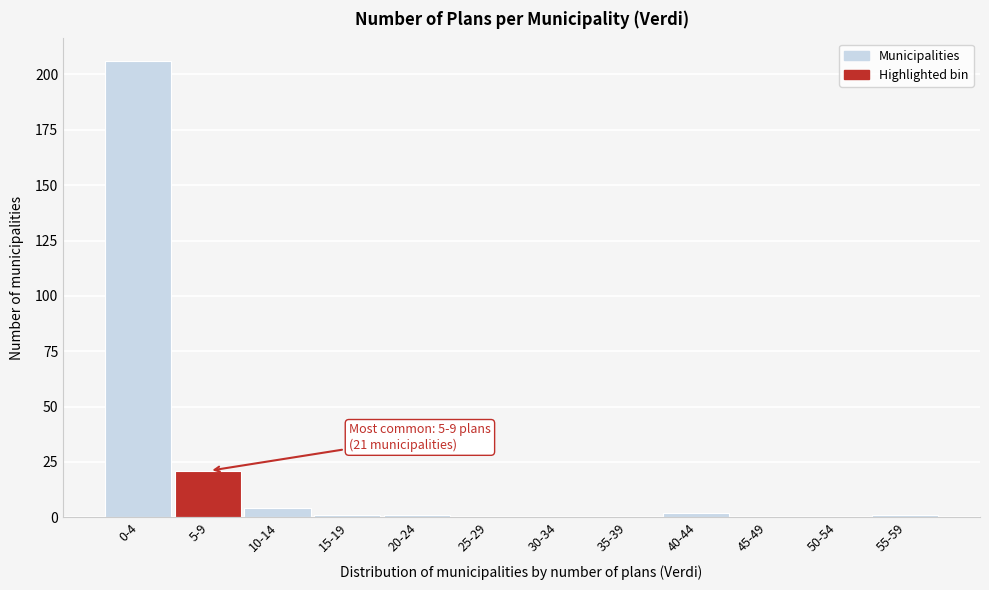

Reading left to right, list all the values displayed in this chart.

0-4=206	5-9=21	10-14=4	15-19=1	20-24=1	25-29=0	30-34=0	35-39=0	40-44=2	45-49=0	50-54=0	55-59=1